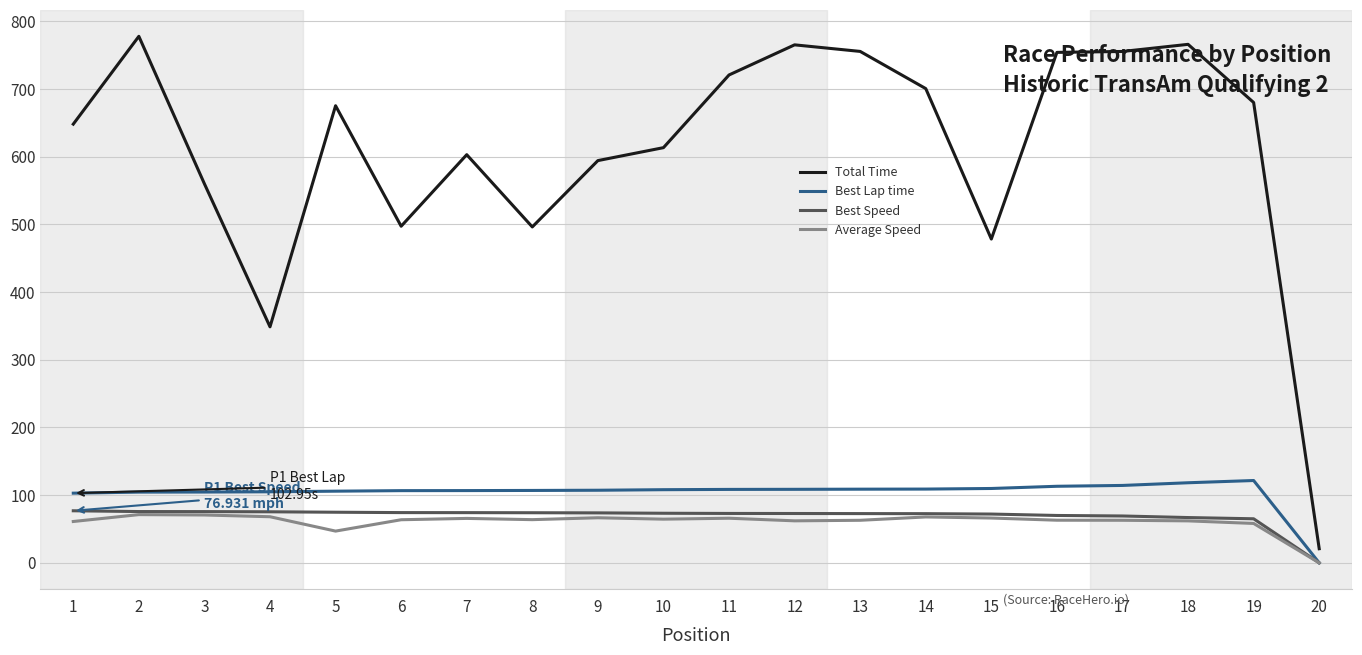

Does the chart have visible grid lines?

Yes